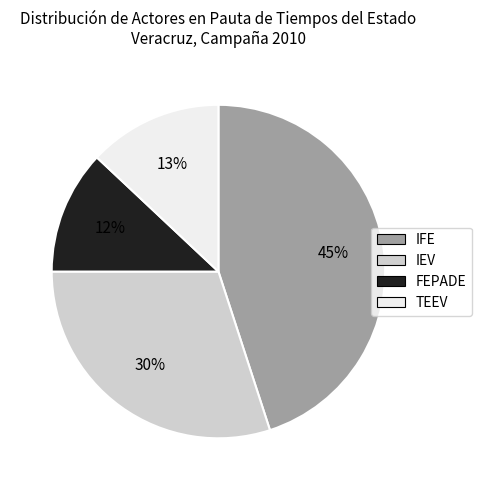

To the nearest percent, what is the average slice percentage?

25%